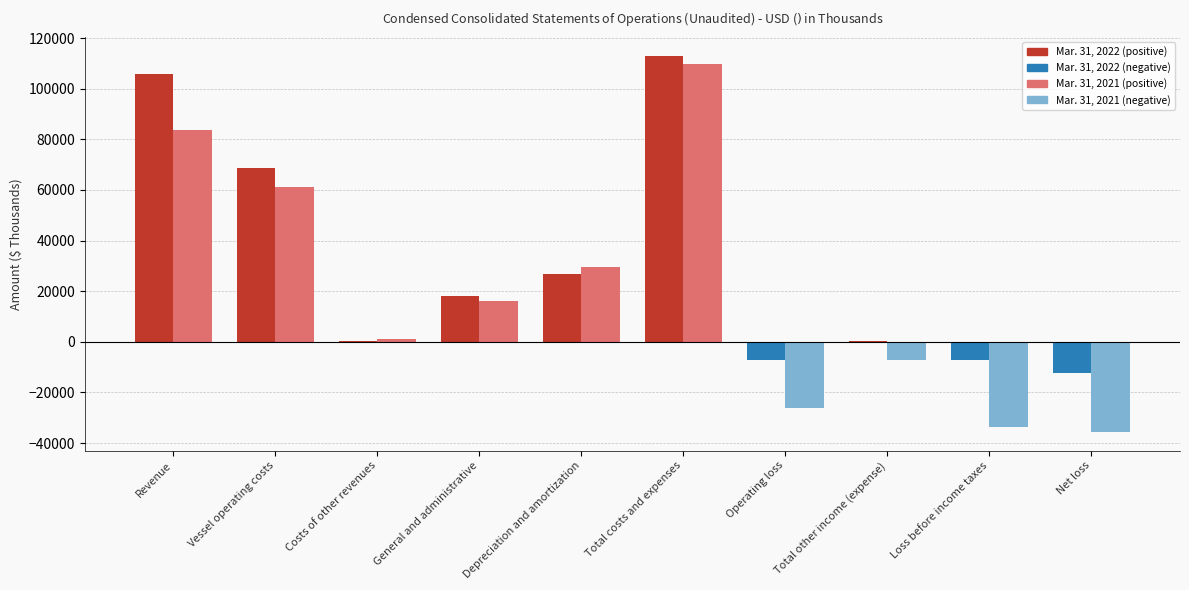

Which category has the highest value across all series?

Total costs and expenses